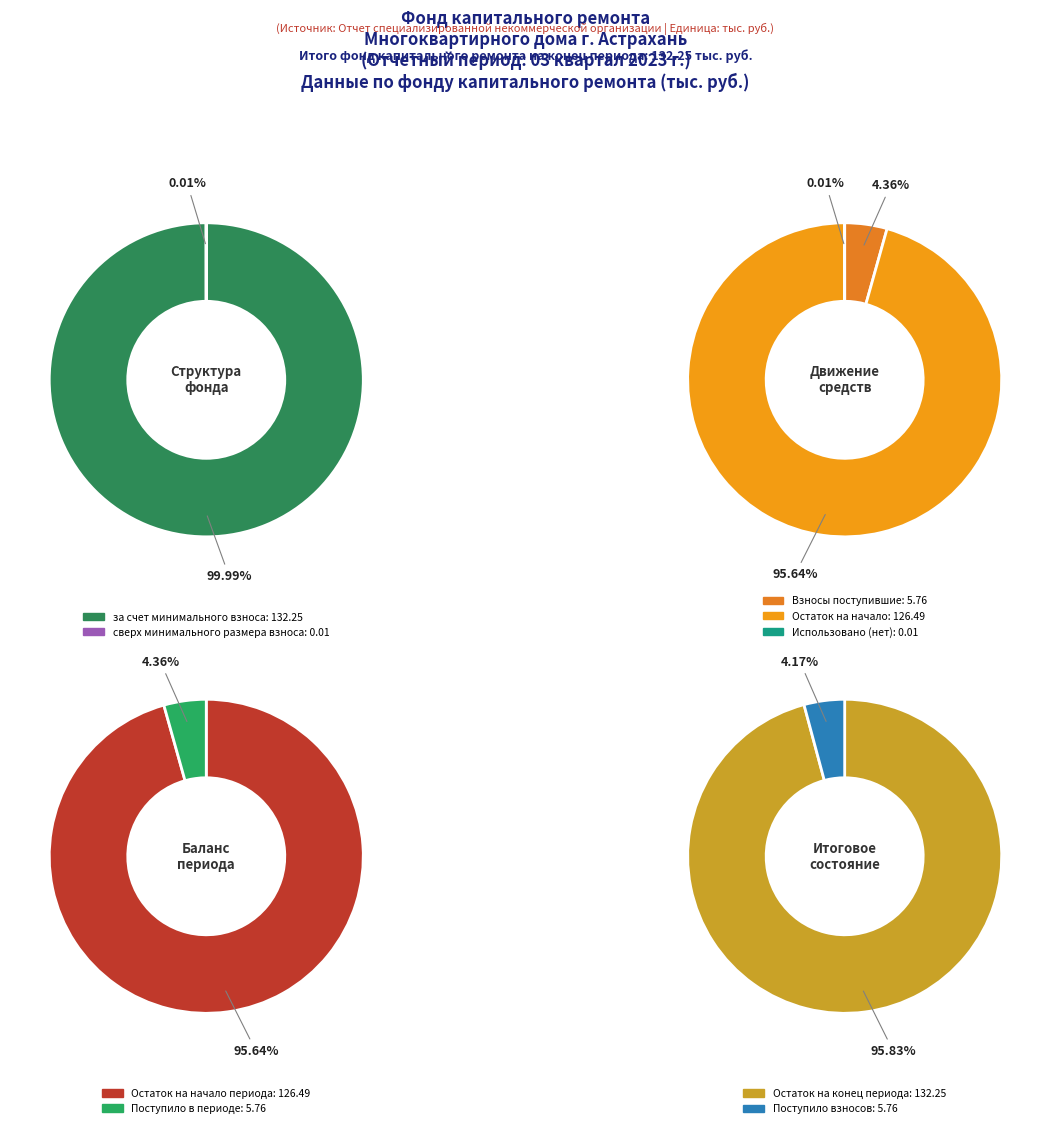

The за счет минимального взноса slice represents 99% of the pie. True or false?

False